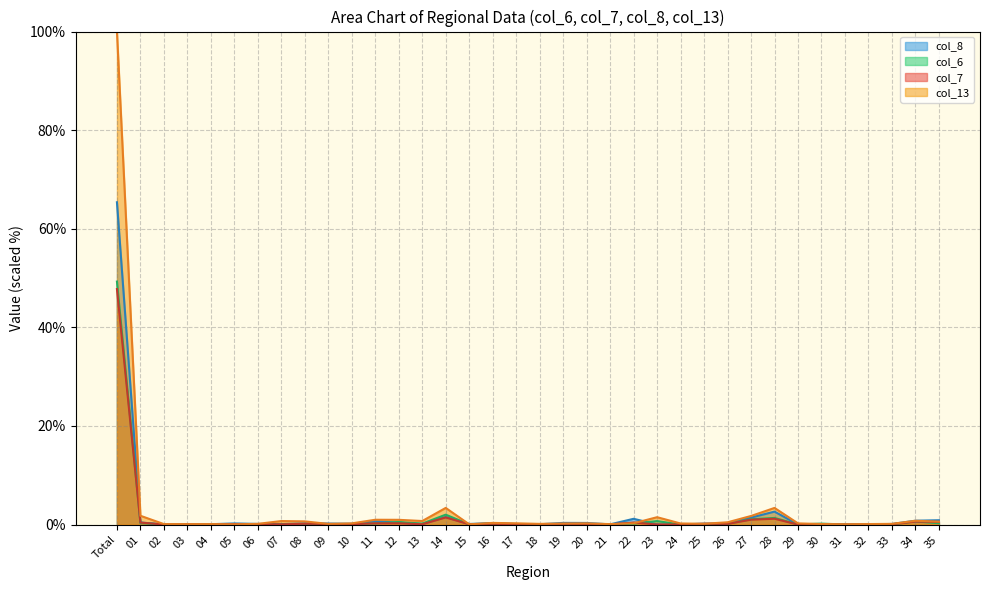

How many lines are shown in the chart?

4